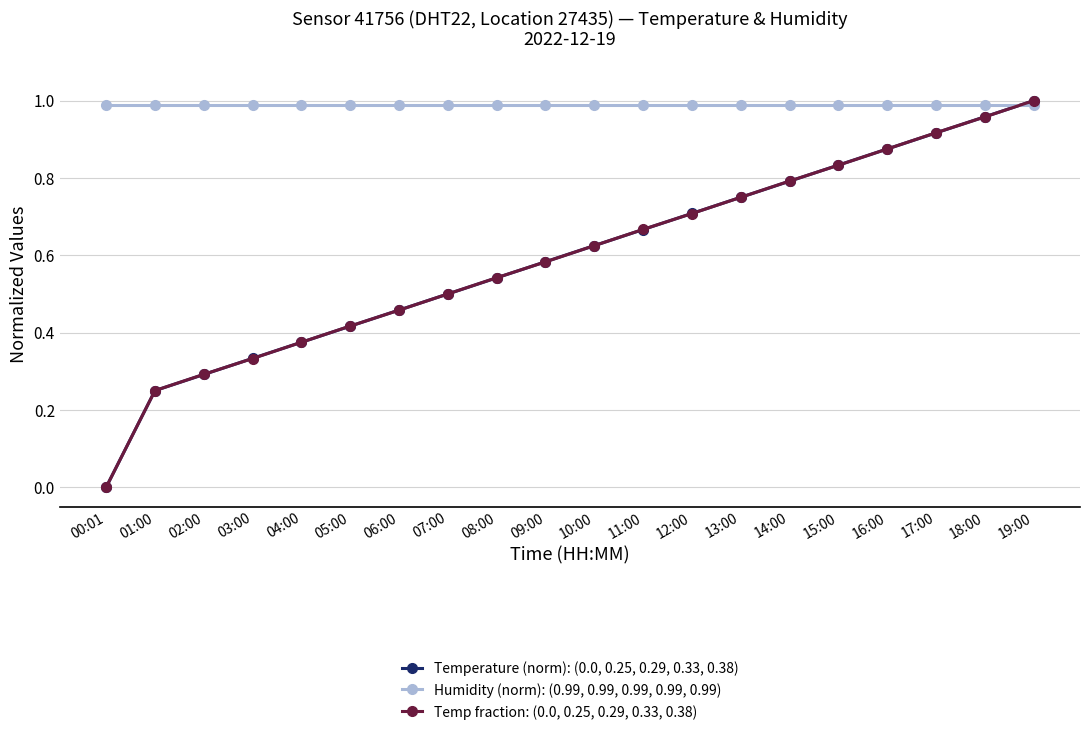

The value of Temperature (norm): (0.0, 0.25, 0.29, 0.33, 0.38) at 15:00 is 1.4. True or false?

False